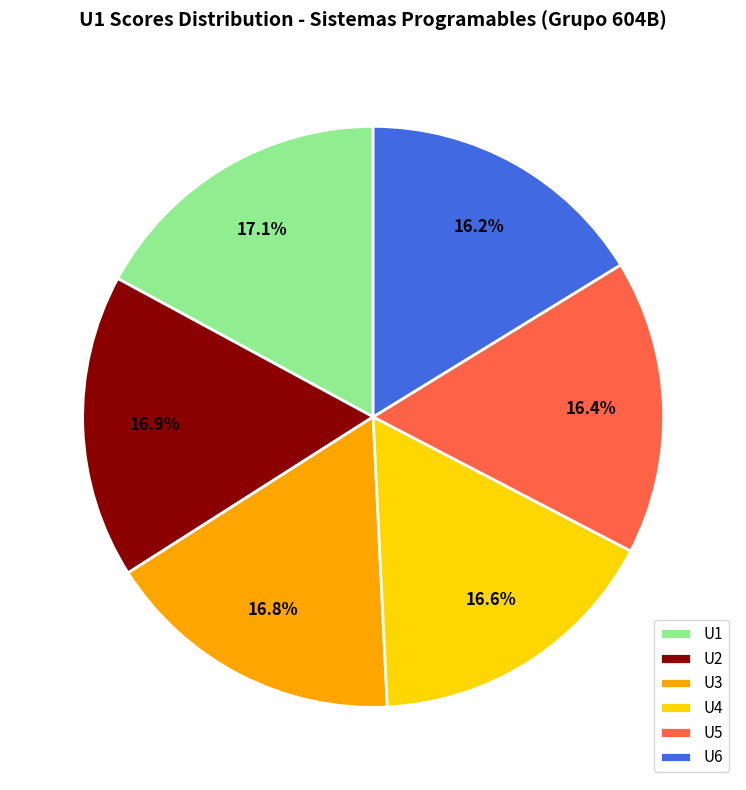

Is U1 the majority of the pie?

No